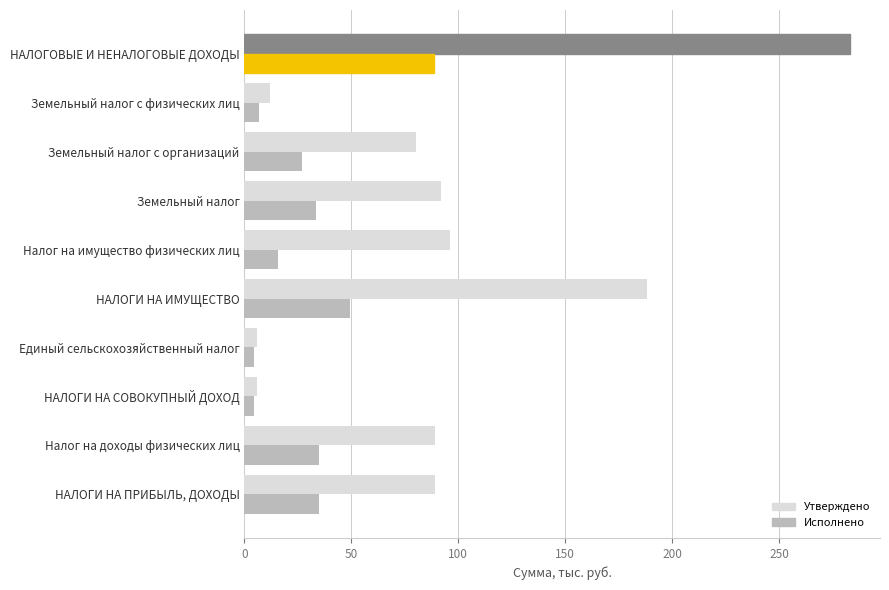

At which label is Исполнено closest to 46?

НАЛОГИ НА ИМУЩЕСТВО